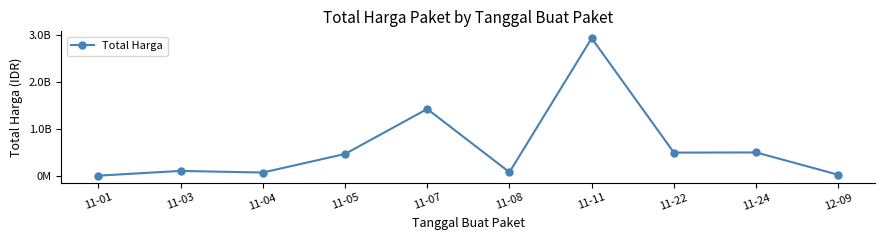

Is this an area chart (filled region under the line)?

No